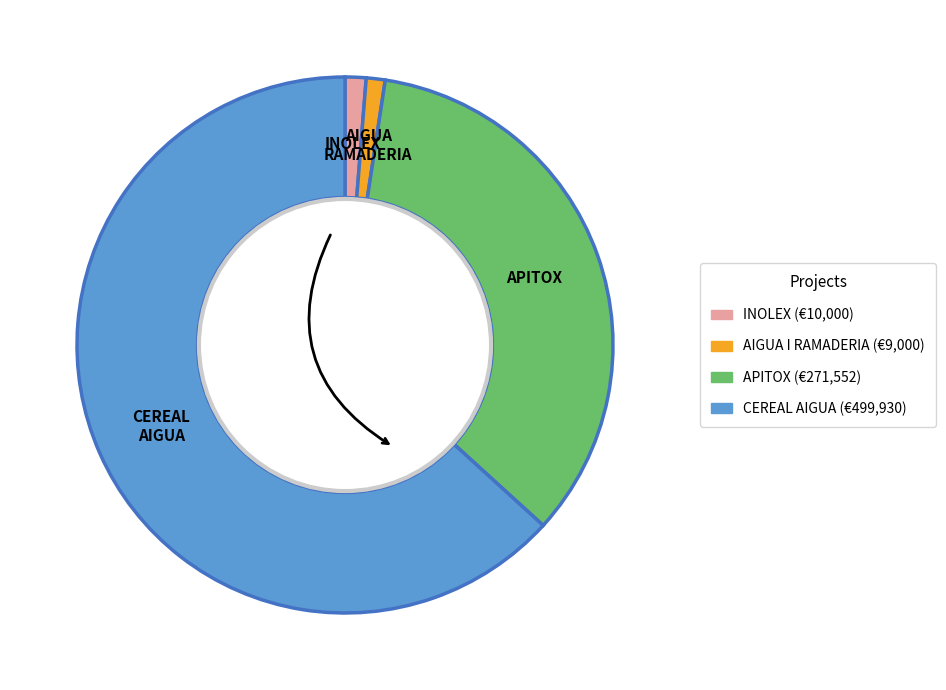

Is there any slice that represents more than half of the pie?

Yes